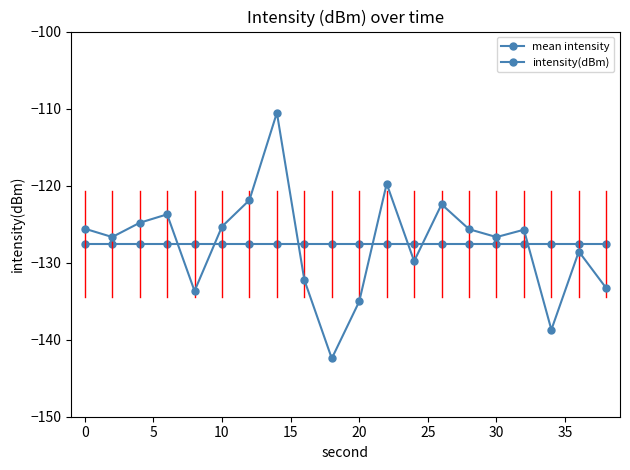

Reading left to right, extract all data points from this chart.

mean intensity: -127.6	-127.6	-127.6	-127.6	-127.6	-127.6	-127.6	-127.6	-127.6	-127.6	-127.6	-127.6	-127.6	-127.6	-127.6	-127.6	-127.6	-127.6	-127.6	-127.6
intensity(dBm): -125.6	-126.7	-124.8	-123.7	-133.7	-125.3	-121.9	-110.5	-132.2	-142.4	-135.0	-119.8	-129.8	-122.4	-125.7	-126.7	-125.7	-138.7	-128.6	-133.3